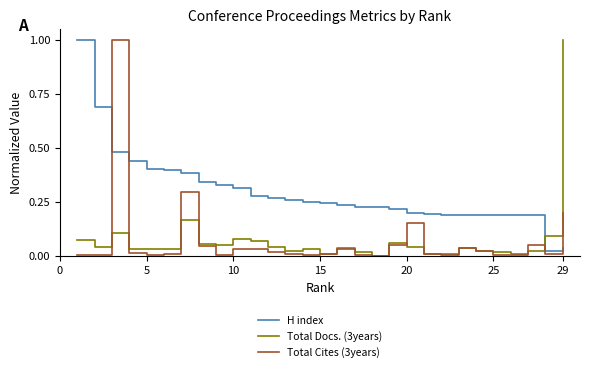

What is the maximum value shown in the chart?

1.0